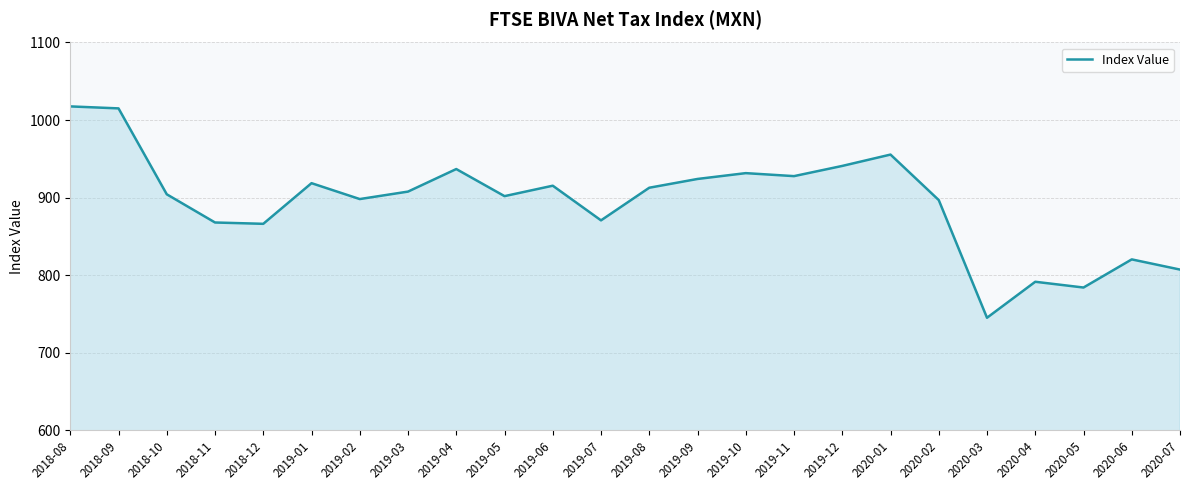

How many lines are shown in the chart?

1